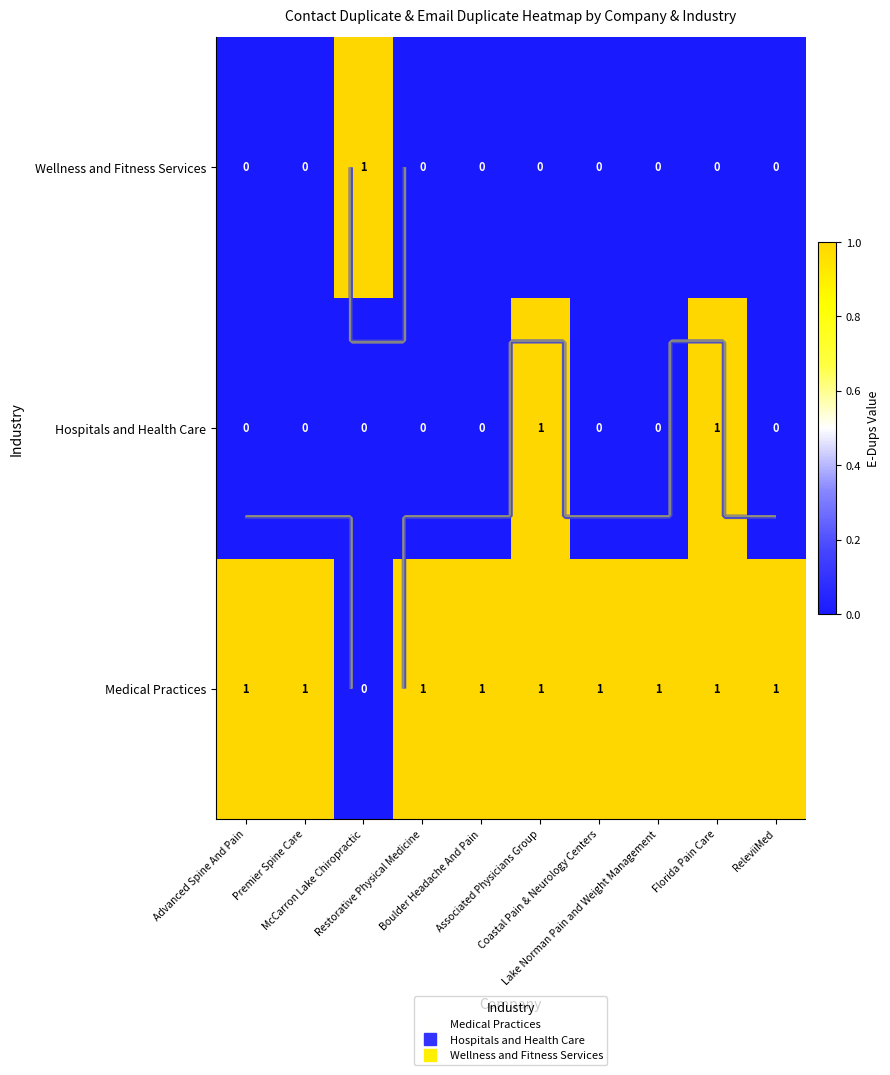

Rank the series at Associated Physicians Group from highest to lowest value.

Medical Practices, Hospitals and Health Care, Wellness and Fitness Services